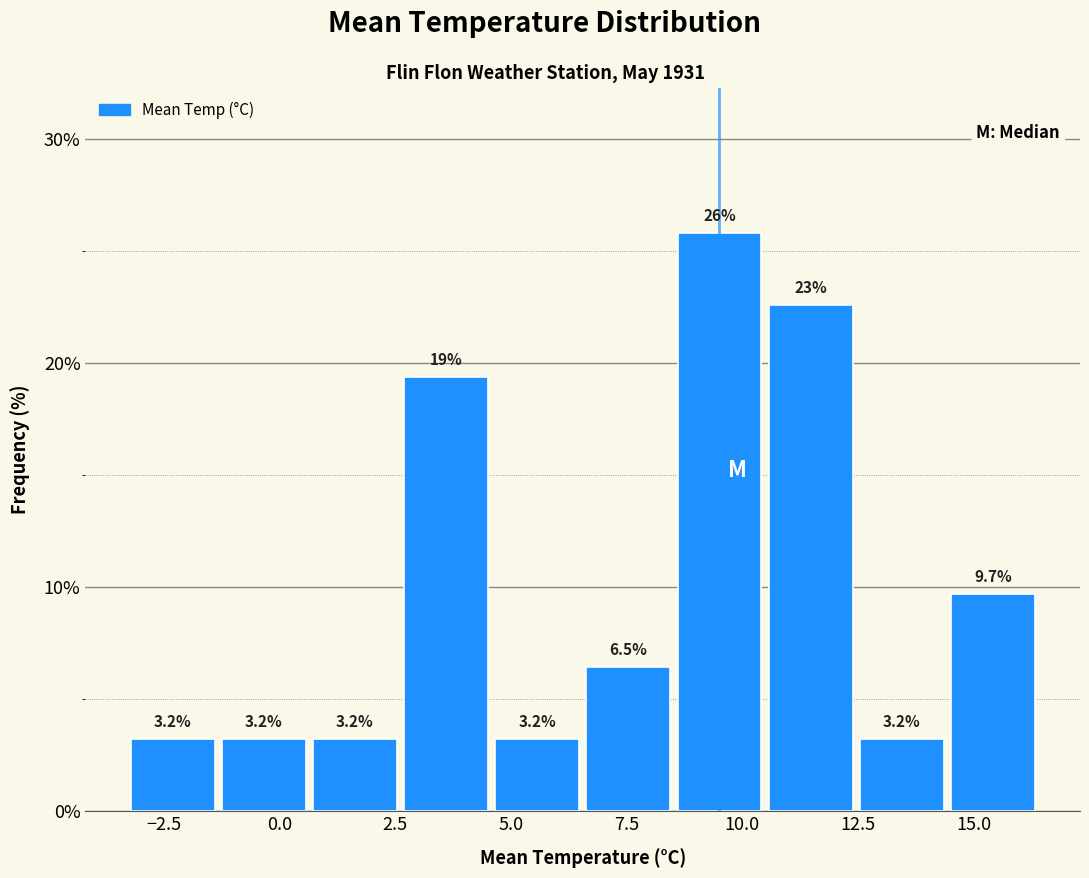

Around what value on the x-axis is the tallest bar? Give the approximate position of its centre, as read against the axis.

9.5